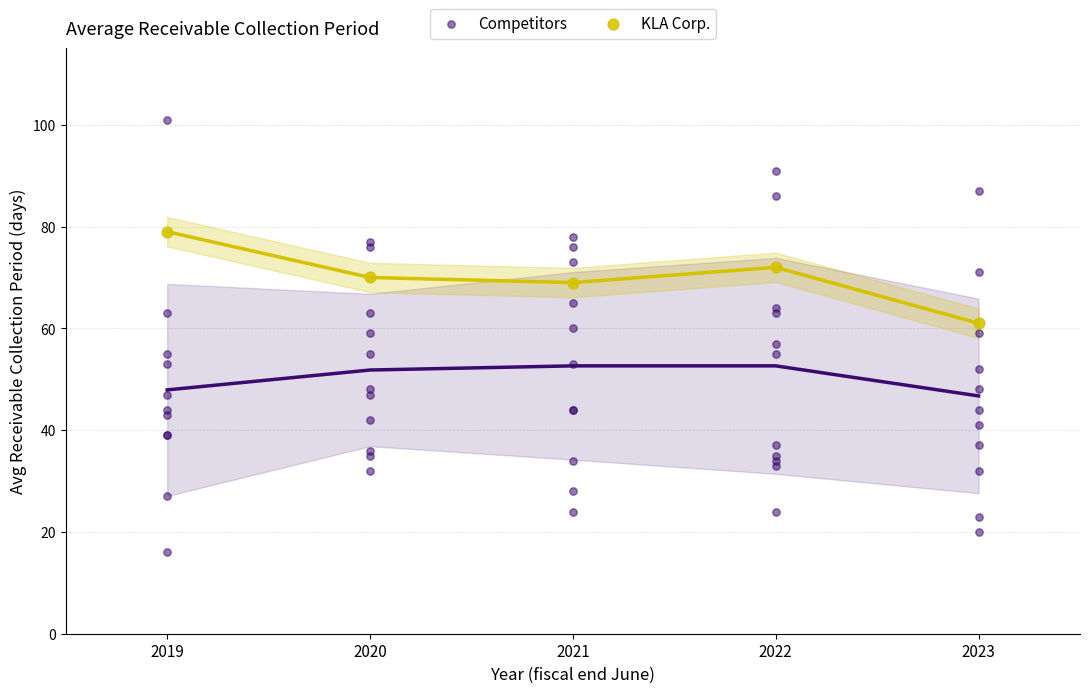

Which series contains the highest Y value?

Competitors